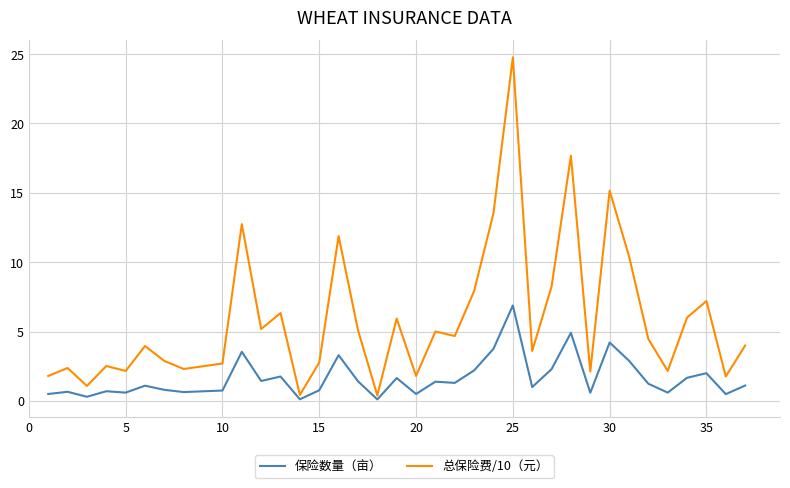

List the series in order of their peak value, highest first.

总保险费/10（元）, 保险数量（亩）